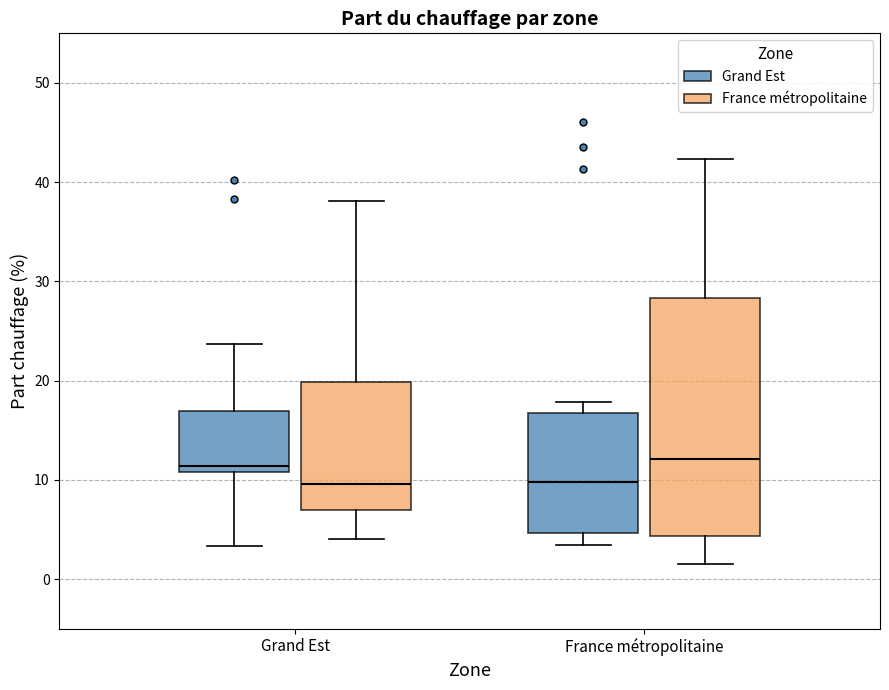

Comparing the boxes themselves (not the whiskers), which one is the tallest?

France métropolitaine (France métropolitaine)